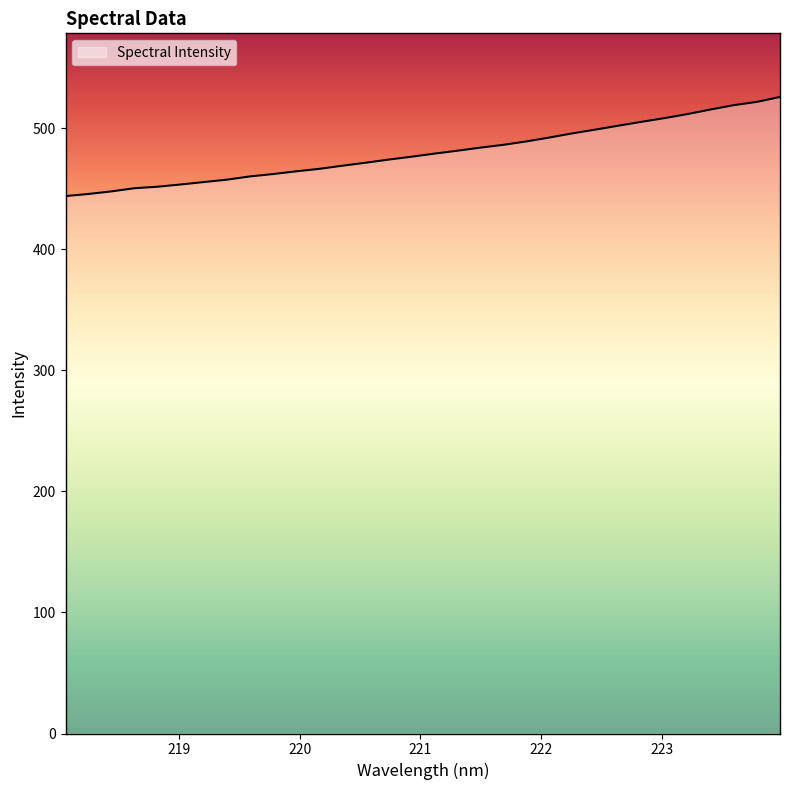

What is the difference between the maximum and minimum values?

81.8